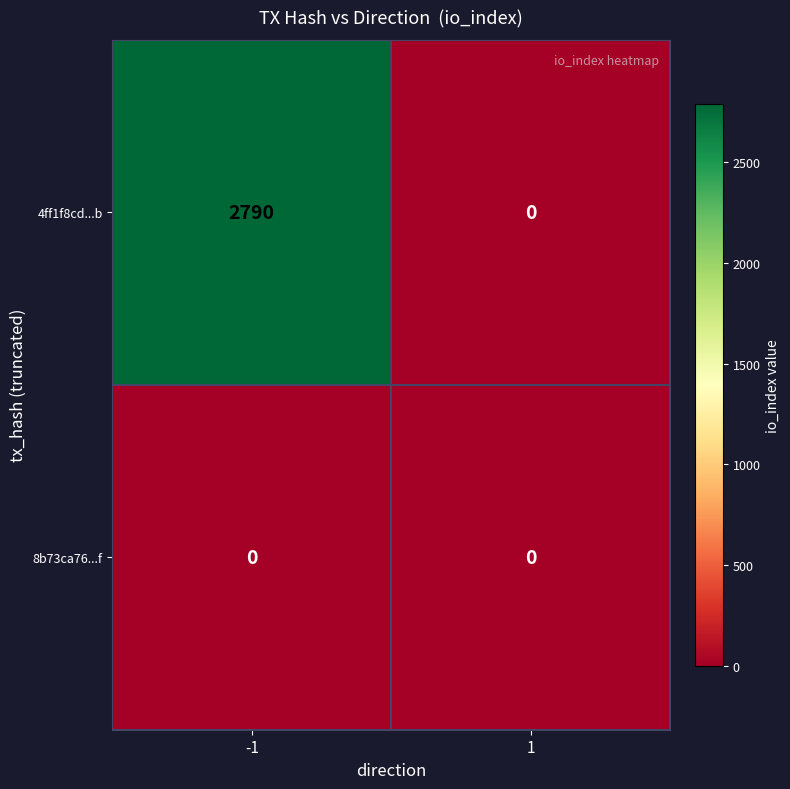

List the series in order of their overall mean, highest first.

4ff1f8cd...b, 8b73ca76...f